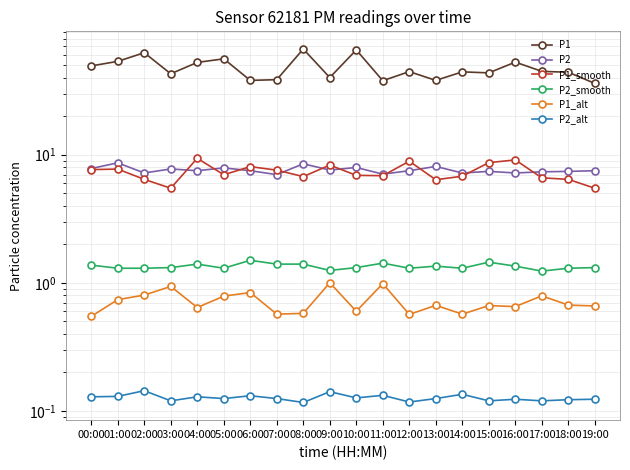

Between 12:00 and 13:00, which is larger?

12:00